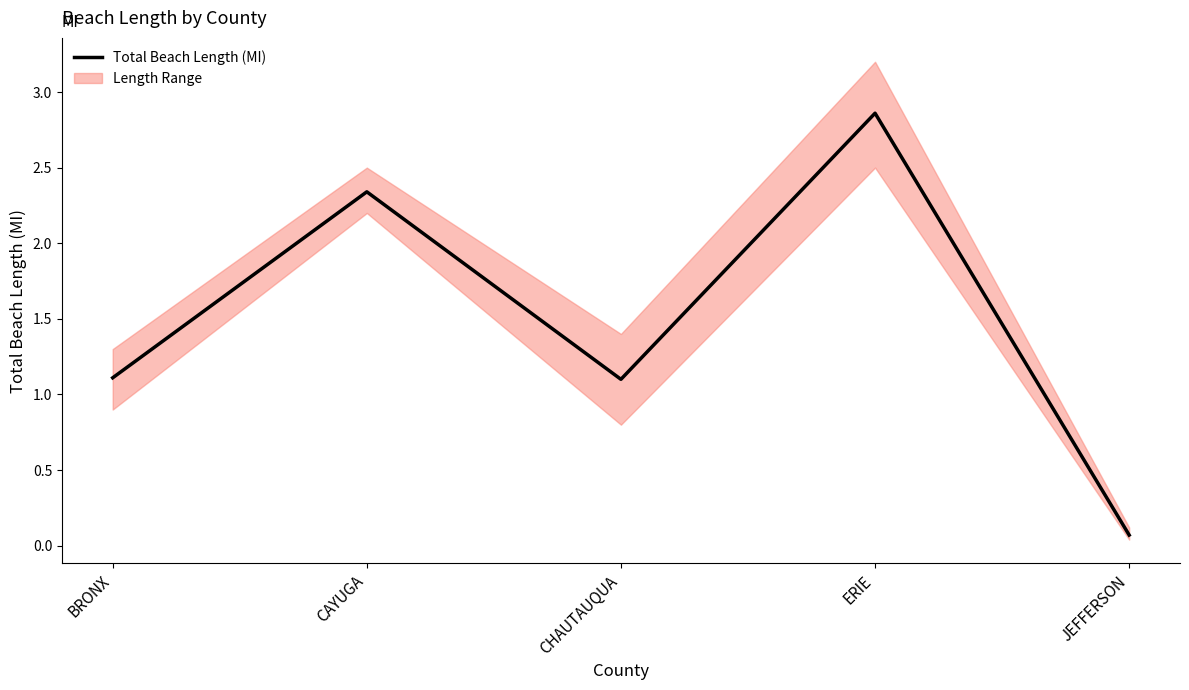

Reading left to right, list all the values displayed in this chart.

BRONX=1.1	CAYUGA=2.3	CHAUTAUQUA=1.1	ERIE=2.9	JEFFERSON=0.1